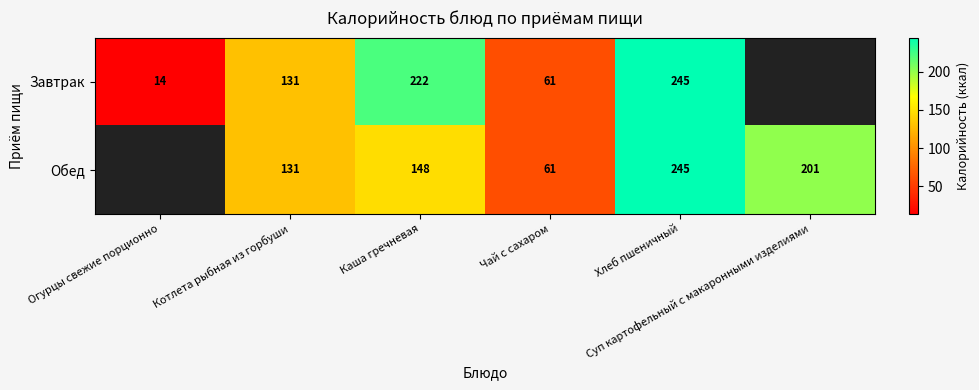

The value of Завтрак at Огурцы свежие порционно is 13.5. True or false?

True